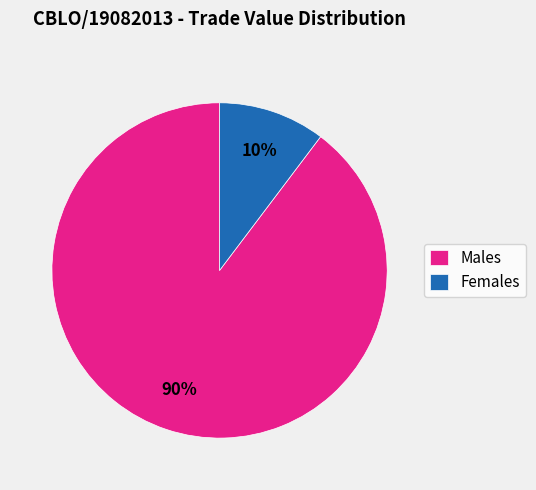

Which has a higher value, Males or Females?

Males